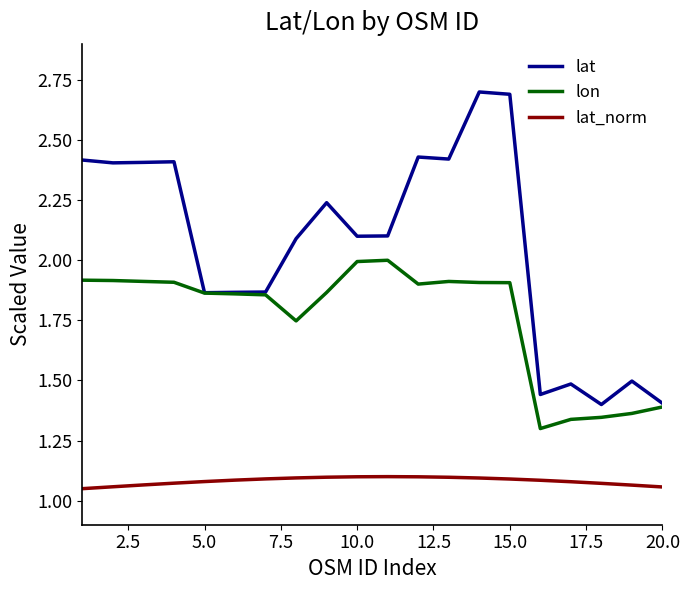

What is the difference between the second highest and minimum values in the lon series?

0.7